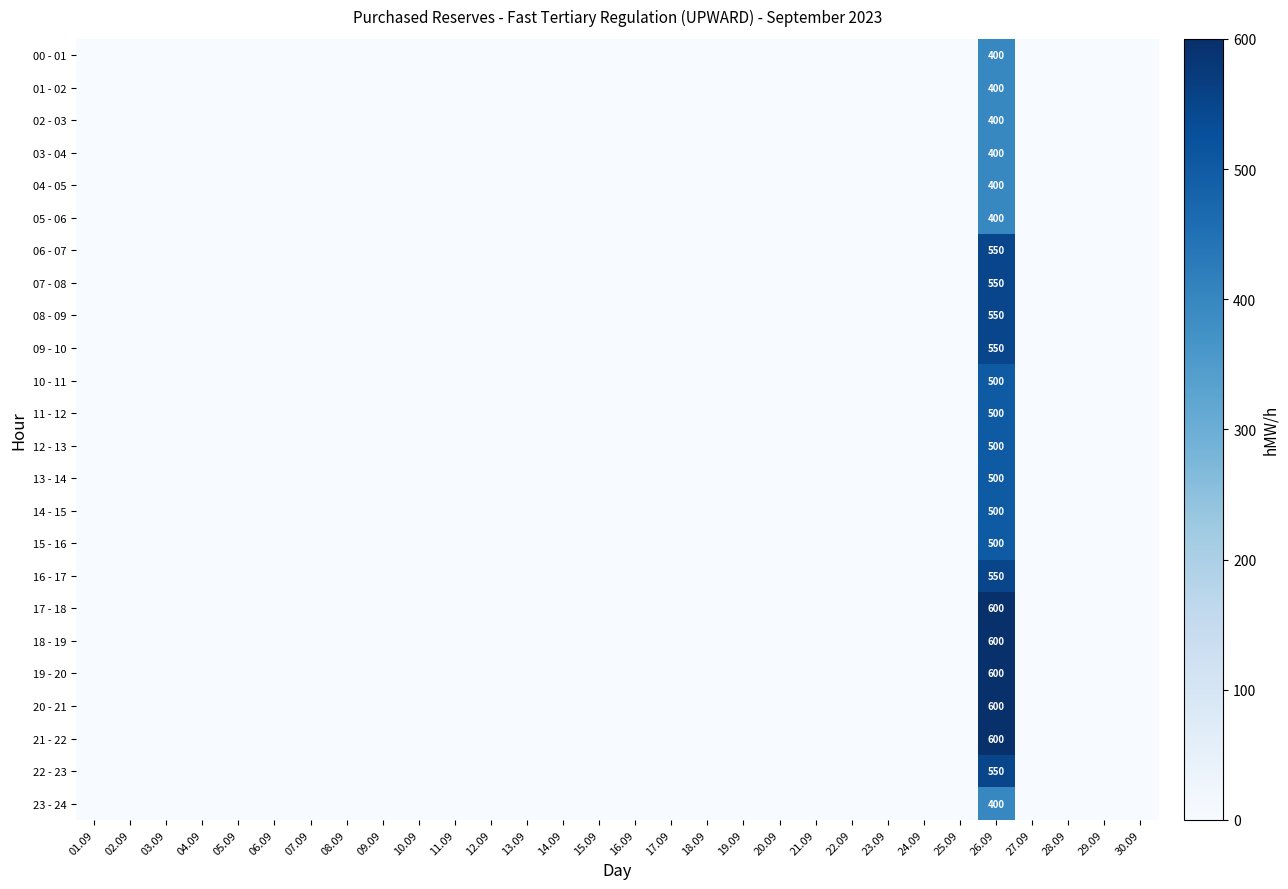

Between 24.09 and 12.09, which is larger?

24.09